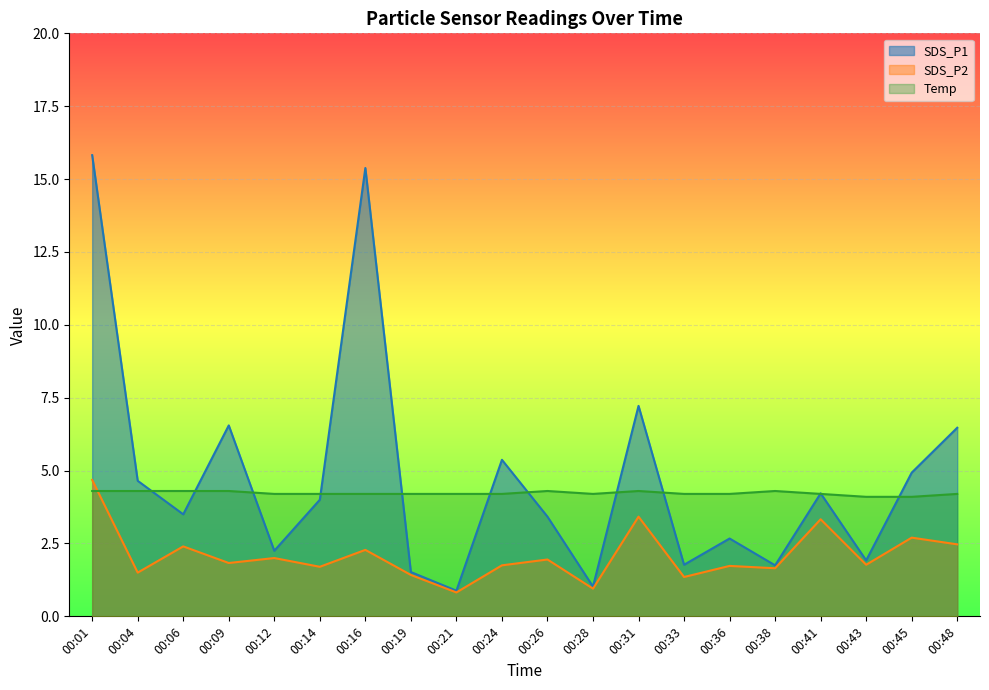

How many values in the SDS_P1 series are below 4?

10